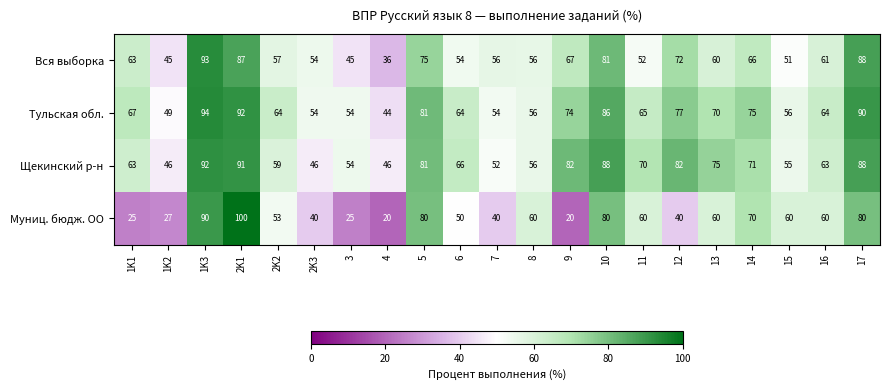

What is the minimum value shown in the chart?

20